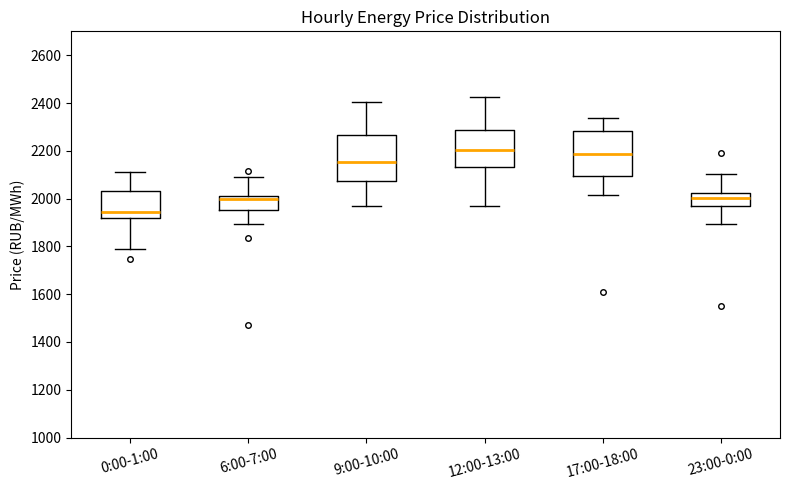

Reading left to right, read every box against the y-axis: the position of its median line, the range the box covers, and the ends of its whiskers. The values are not printed on the chart, so give them approximately, as read against the axis.

0:00-1:00: median 1940, box 1920 to 2040, whiskers 1780 to 2120
6:00-7:00: median 2000 (just below the box's upper edge), box 1960 to 2000, whiskers 1900 to 2080
9:00-10:00: median 2160, box 2080 to 2260, whiskers 1960 to 2400
12:00-13:00: median 2200, box 2140 to 2280, whiskers 1960 to 2420
17:00-18:00: median 2180, box 2100 to 2280, whiskers 2020 to 2340
23:00-0:00: median 2000, box 1980 to 2020, whiskers 1900 to 2100